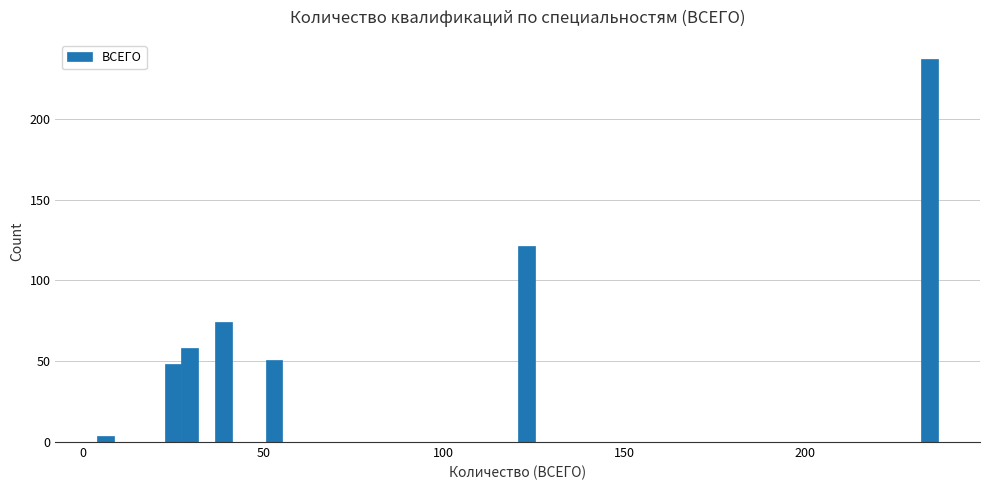

Read against the x-axis, roughly where is the centre of the tallest bar?

235